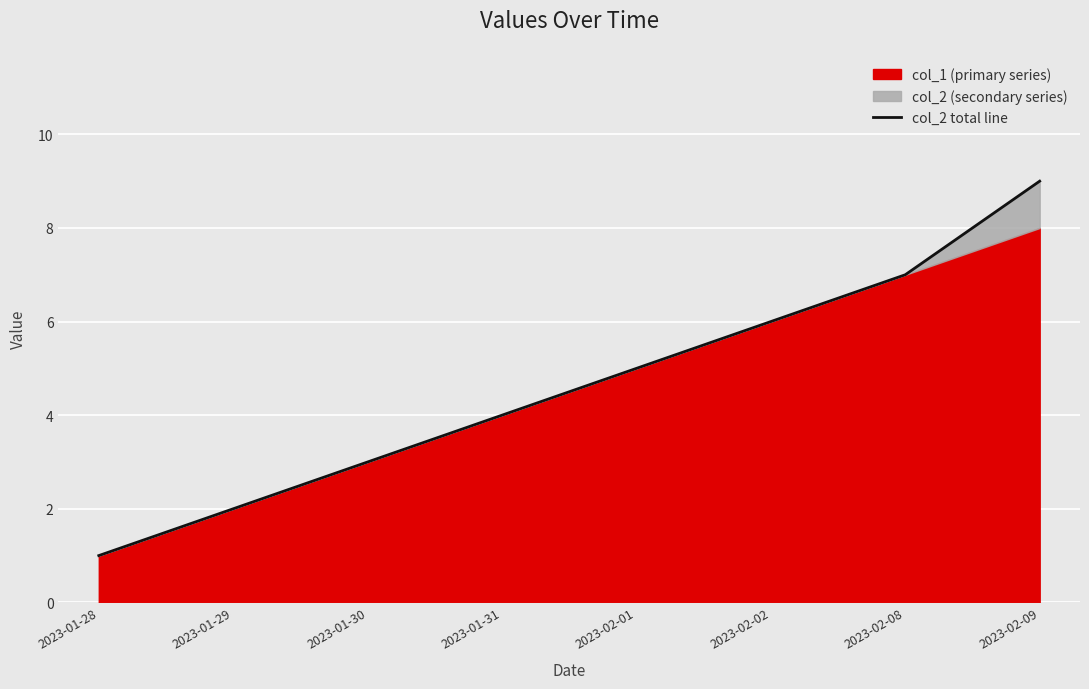

How many lines are shown in the chart?

1